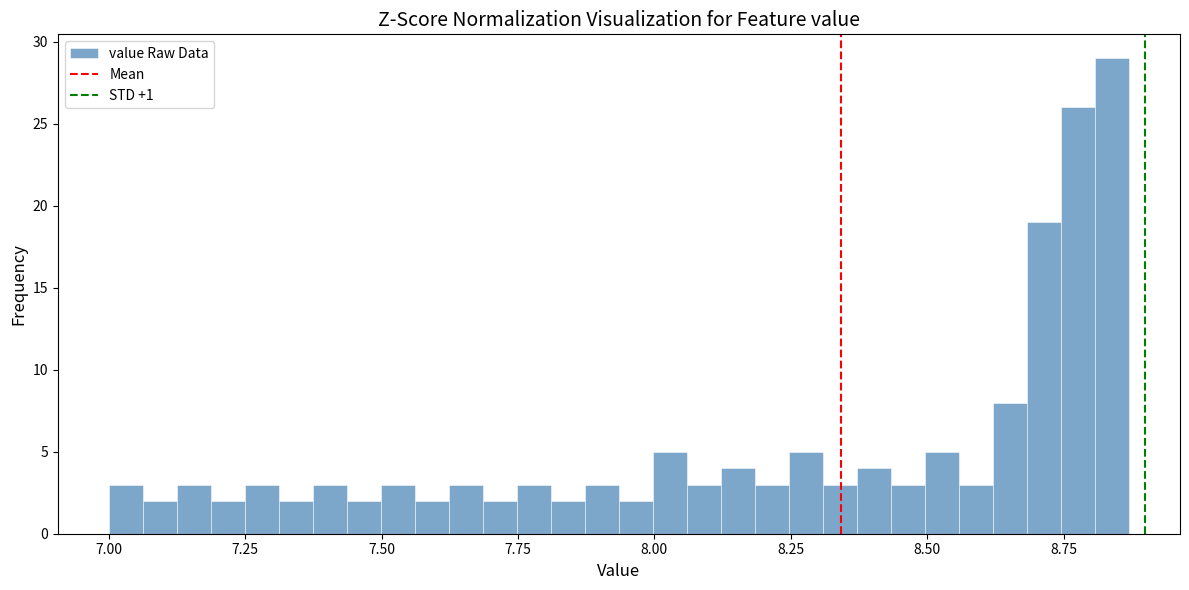

Read against the x-axis, roughly where is the centre of the tallest bar?

8.85